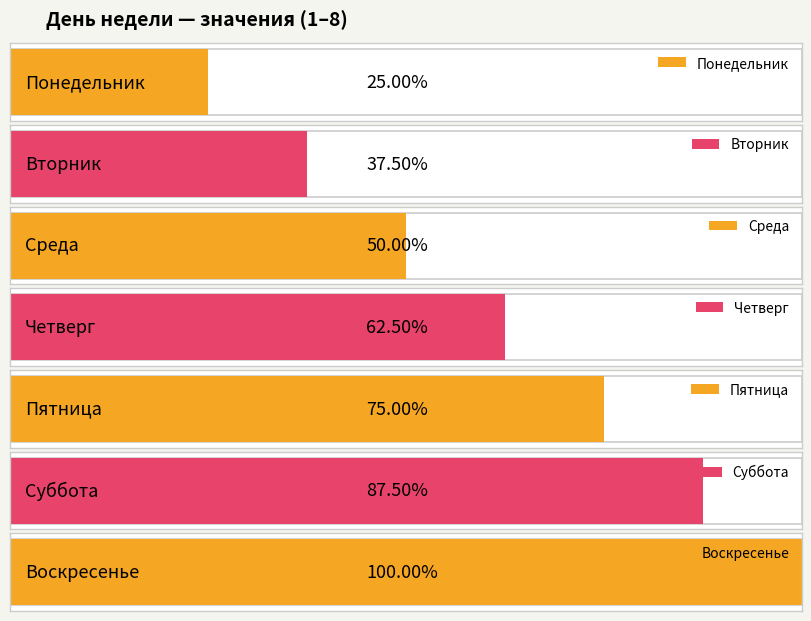

What is the change in value from Четверг to Пятница?

+1